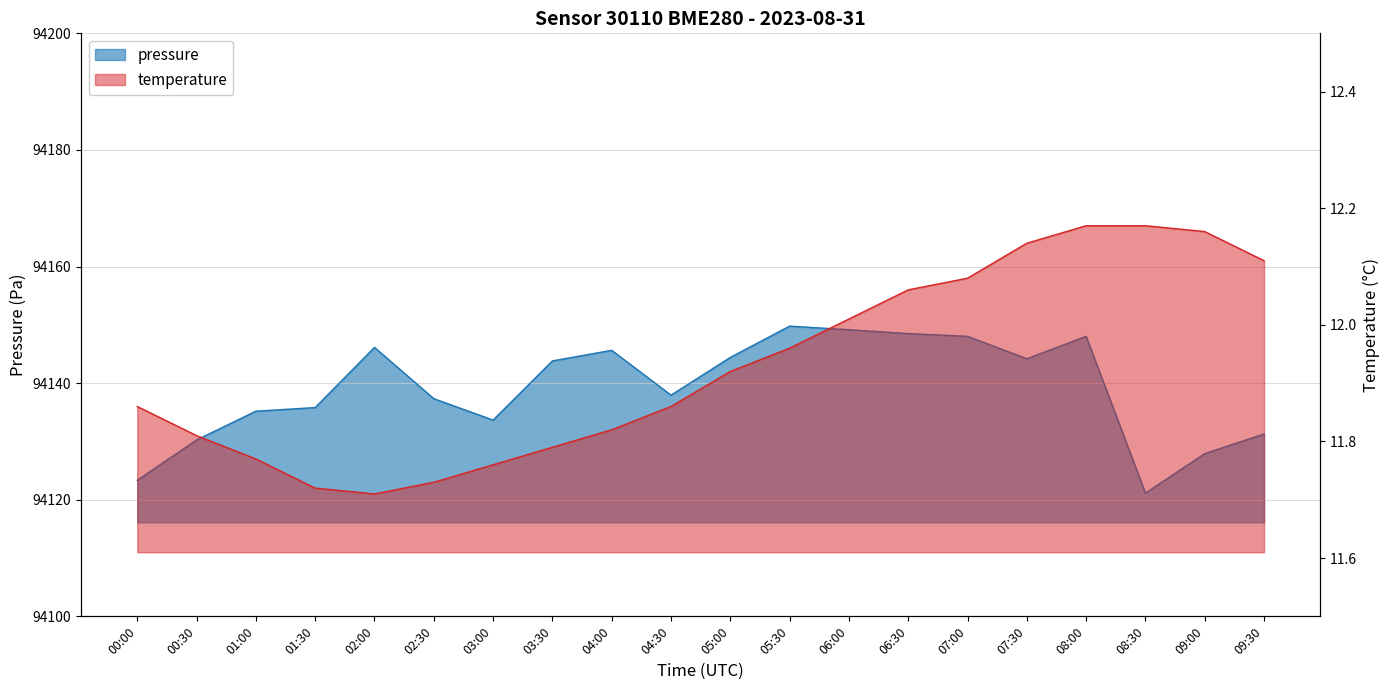

True or false: temperature has more than 0 points higher than both neighbors.

False